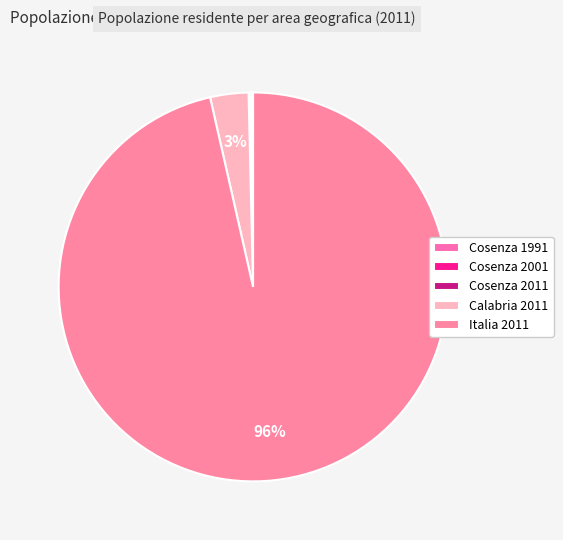

How many slices are in this pie chart?

5